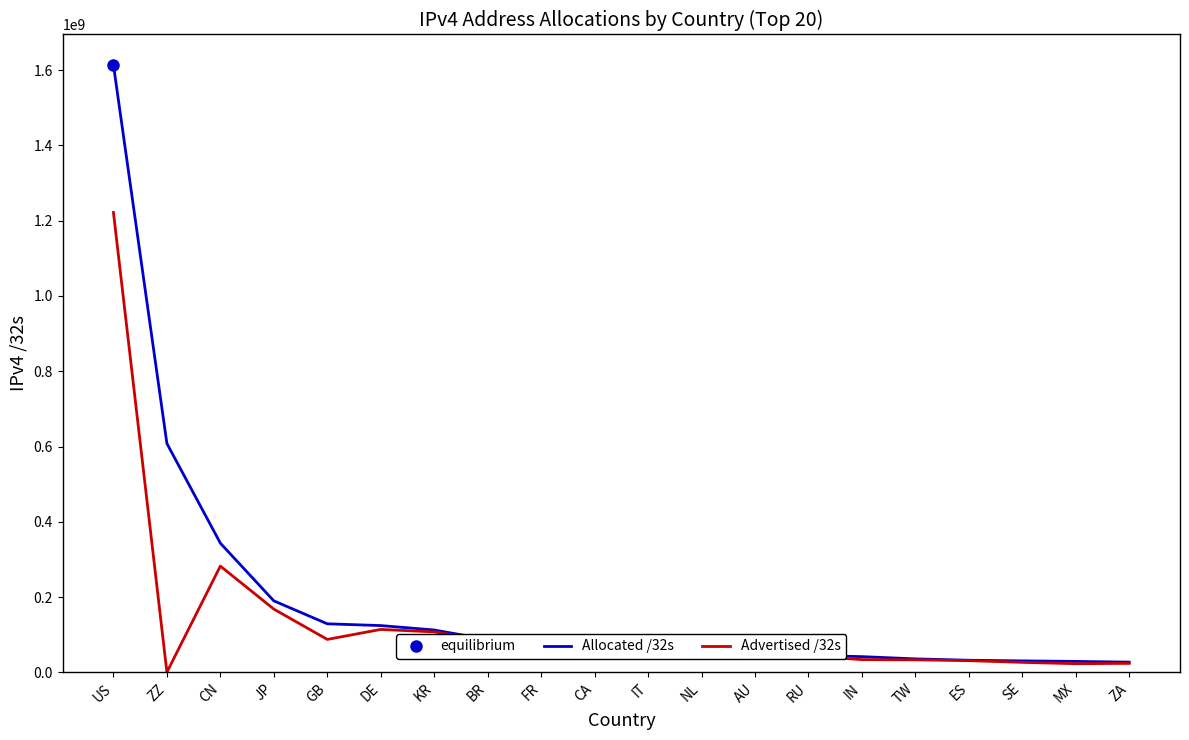

What are all the series names shown in the legend?

Allocated /32s, Advertised /32s